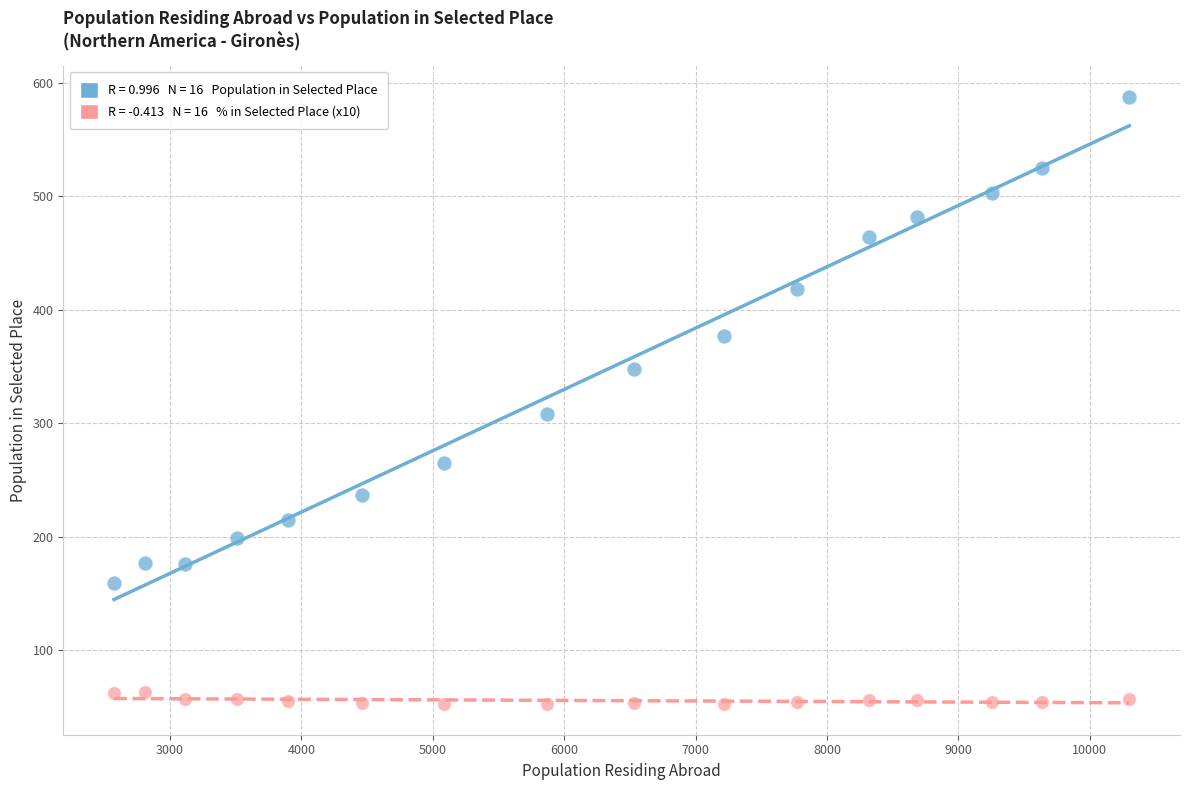

Across all series, what Y value is closest to 320?

308.0